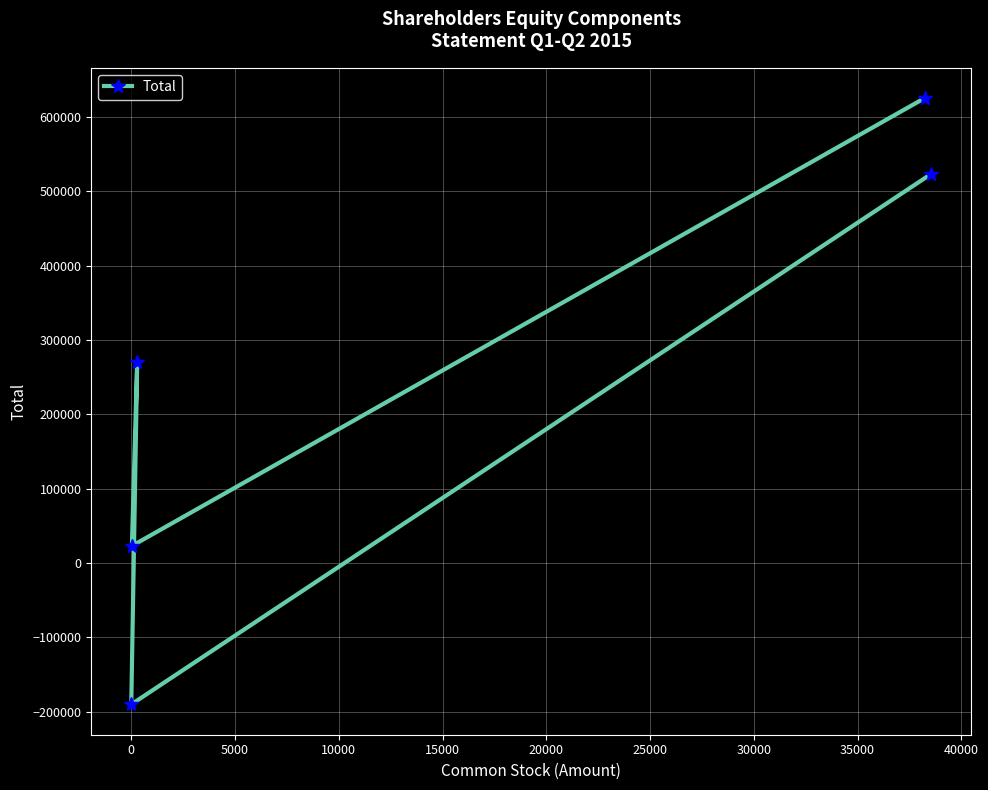

What is the average value?

250348